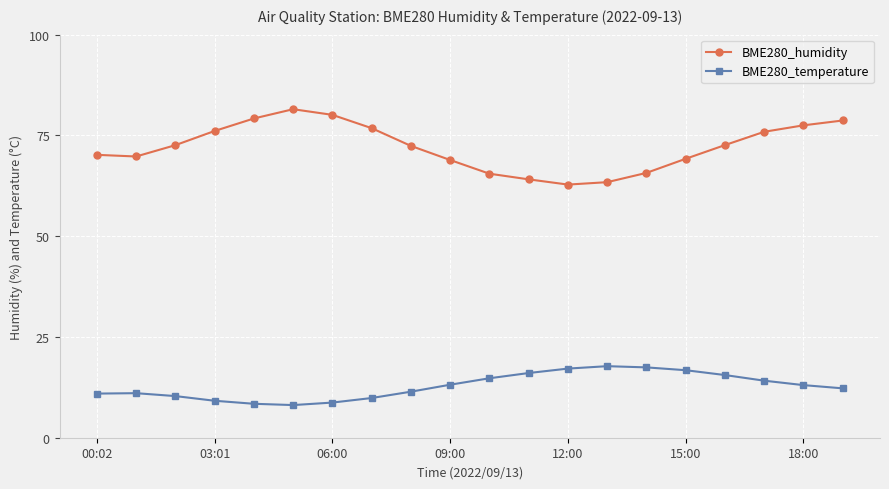

Rank the series by their maximum value, from highest to lowest.

BME280_humidity, BME280_temperature